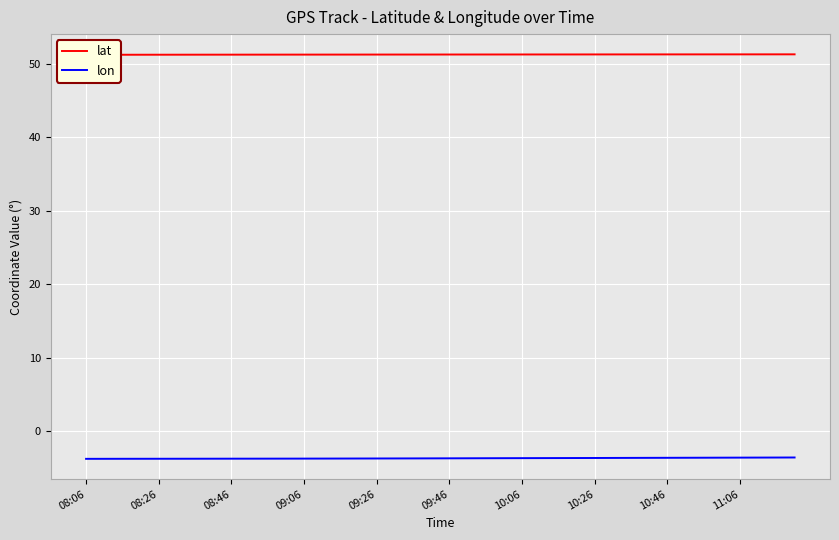

Reading right to left, extract all data points from this chart.

lat: 51.3	51.3	51.3	51.3	51.3	51.3	51.3	51.3	51.3	51.3	51.3	51.3	51.3	51.3	51.3	51.3	51.3	51.3	51.3	51.3	51.3	51.3	51.3	51.3	51.3	51.3	51.3	51.3	51.3	51.3	51.3	51.2	51.2	51.2	51.2	51.2	51.2	51.2	51.2	51.2
lon: -3.5	-3.5	-3.5	-3.6	-3.6	-3.6	-3.6	-3.6	-3.6	-3.6	-3.6	-3.6	-3.6	-3.6	-3.6	-3.6	-3.6	-3.6	-3.6	-3.6	-3.7	-3.7	-3.7	-3.7	-3.7	-3.7	-3.7	-3.7	-3.7	-3.7	-3.7	-3.7	-3.7	-3.7	-3.7	-3.7	-3.7	-3.7	-3.7	-3.7